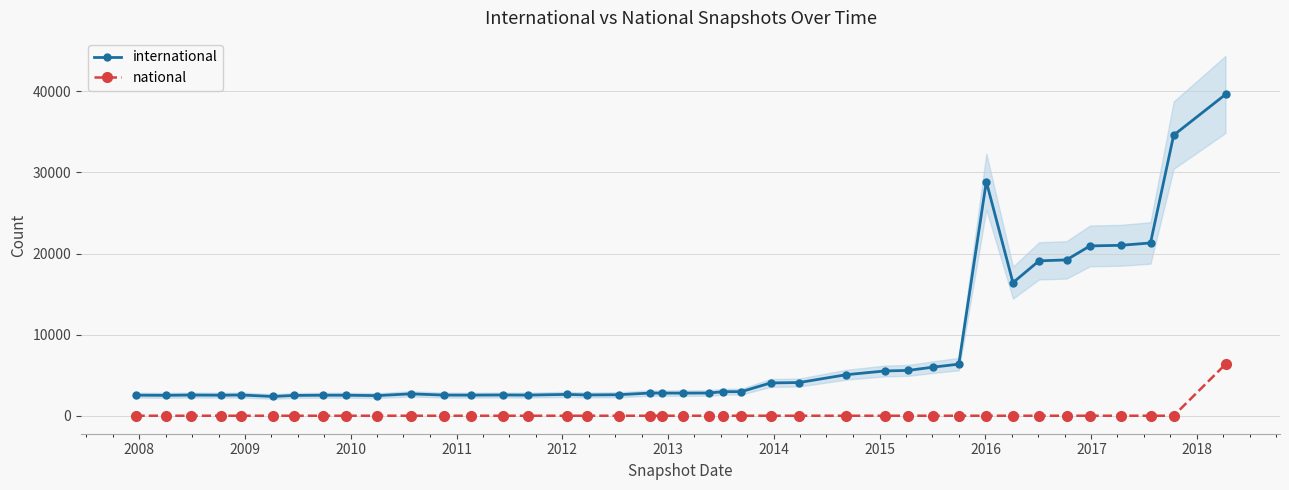

What is the lowest value of the international series?

2374